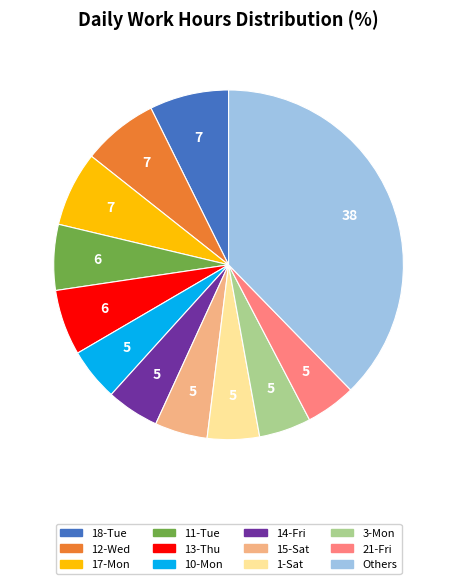

Does any single category account for the majority?

No